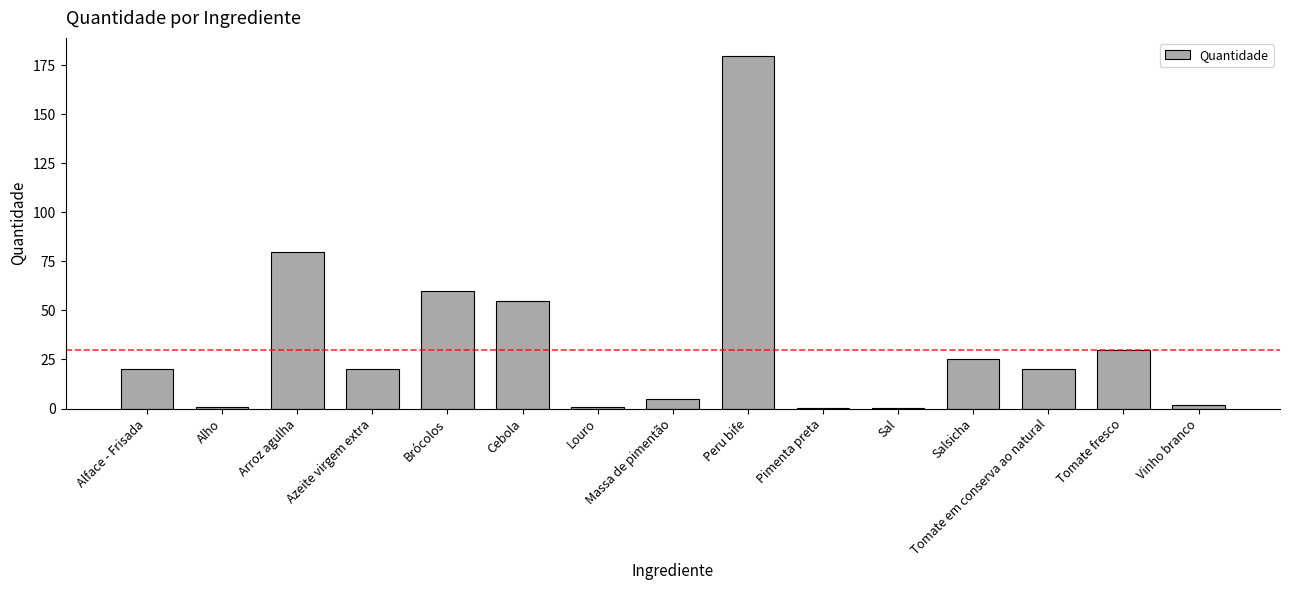

Count the number of categories in the chart.

15